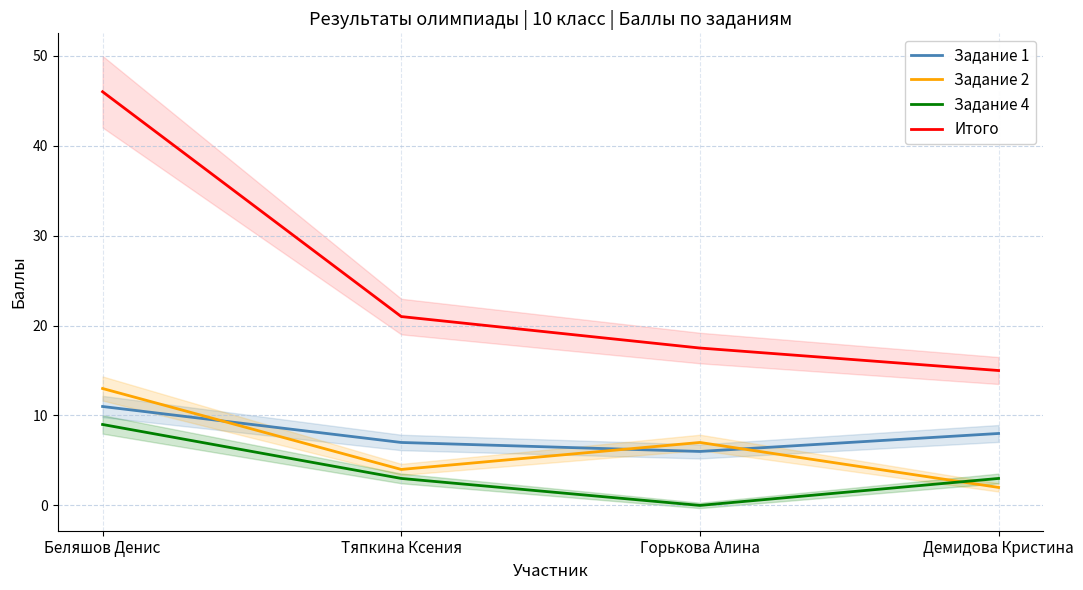

Rank the series at Демидова Кристина from lowest to highest value.

Задание 2, Задание 4, Задание 1, Итого